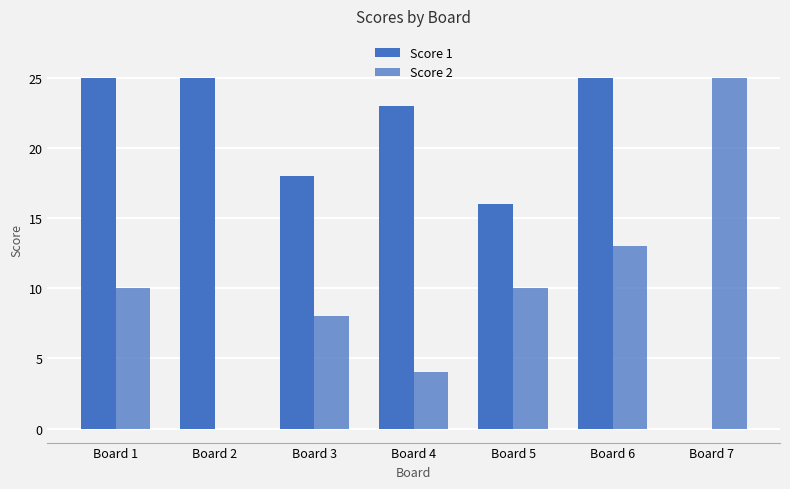

The Score 1 series shows 25 at Board 5. True or false?

False